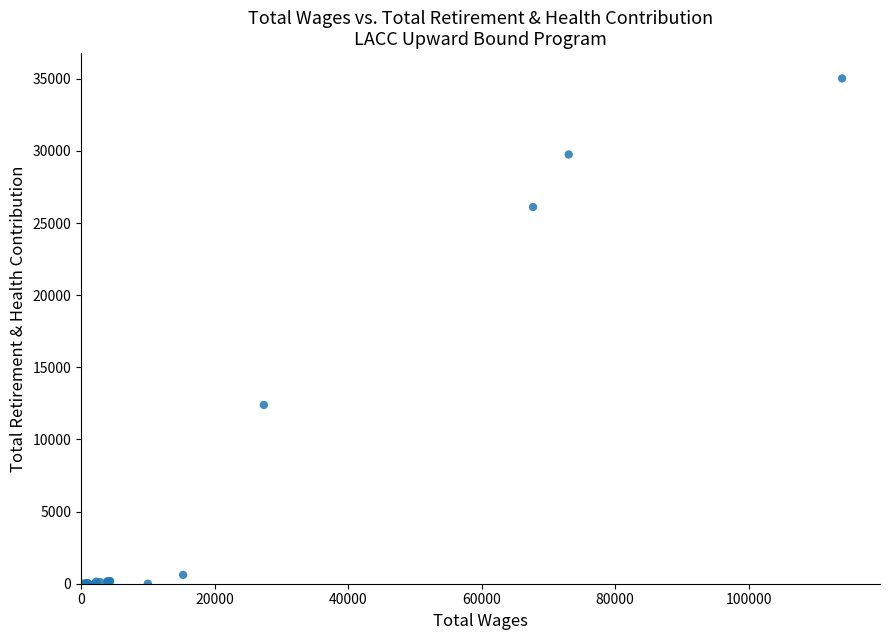

What Y value in the scatter plot is closest to 17513?

12389